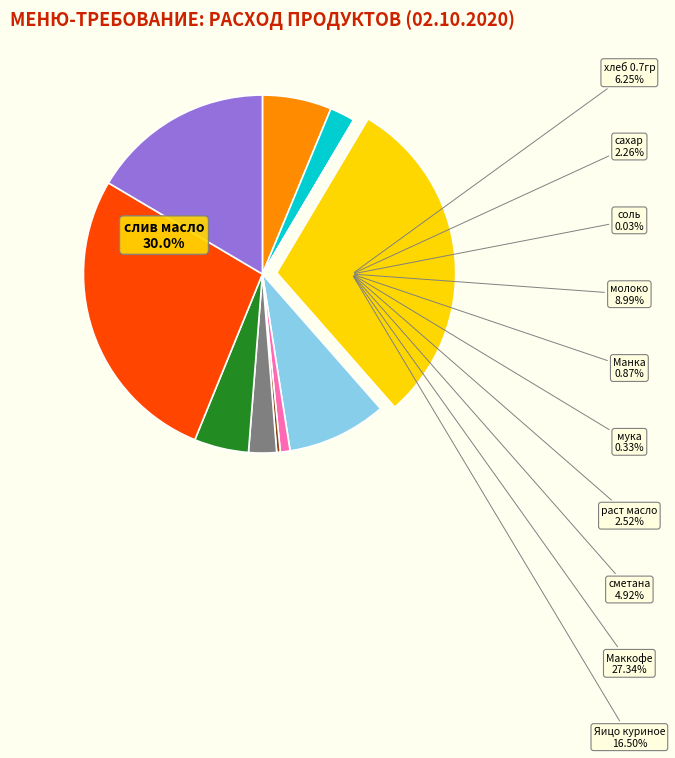

What is the total percentage of молоко and сахар?

11.2%